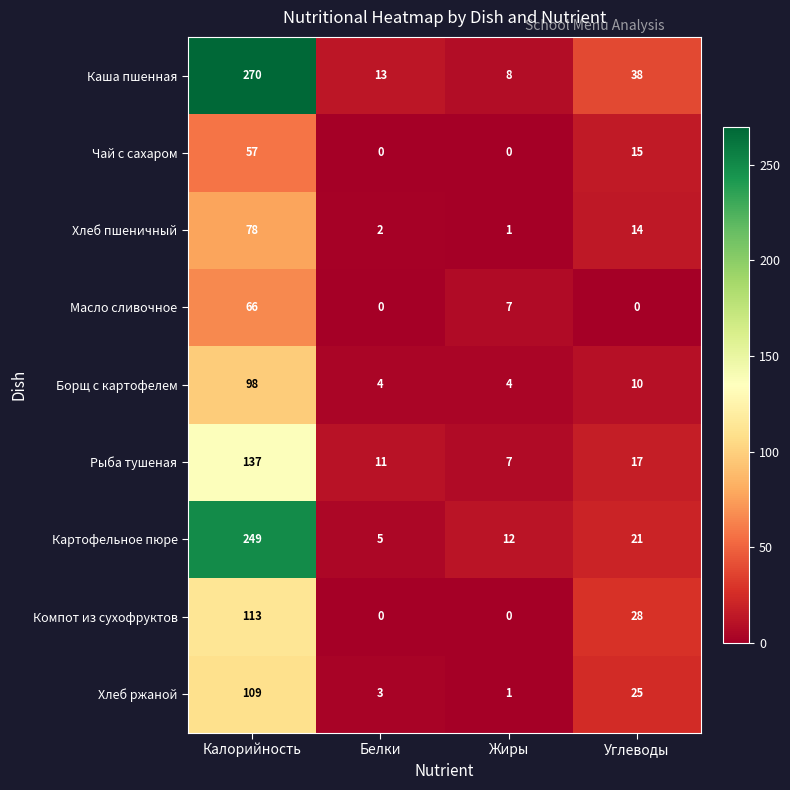

At which category does the chart reach its peak across all series?

Калорийность